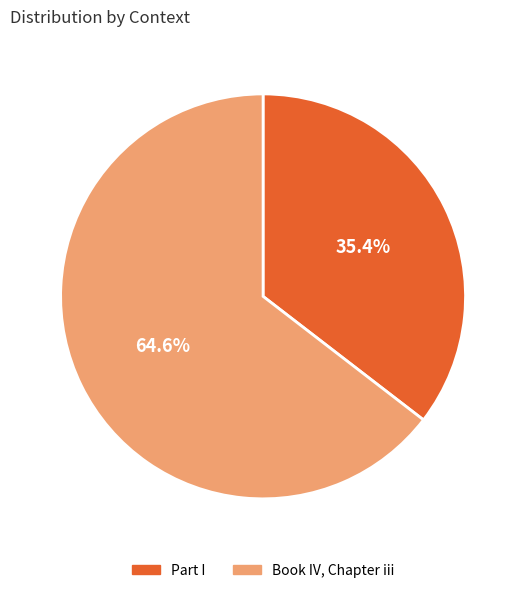

To the nearest percent, what is the difference between the Book IV, Chapter iii and Part I slice percentages?

29%